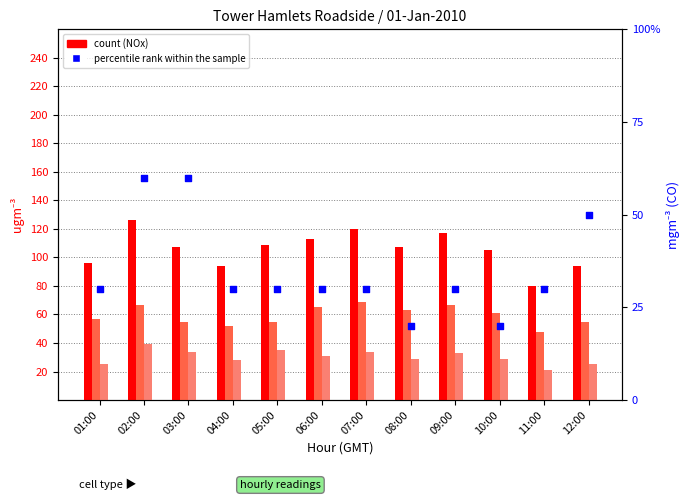

Which series has the largest Y range (max minus min)?

Nitrogen oxides as nitrogen dioxide